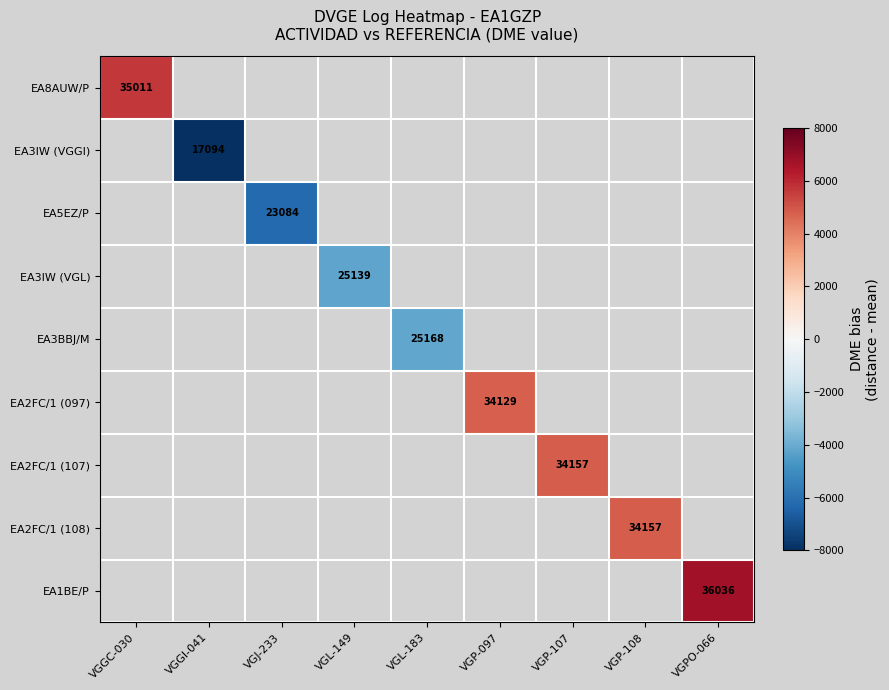

How many categories are shown in the chart?

9